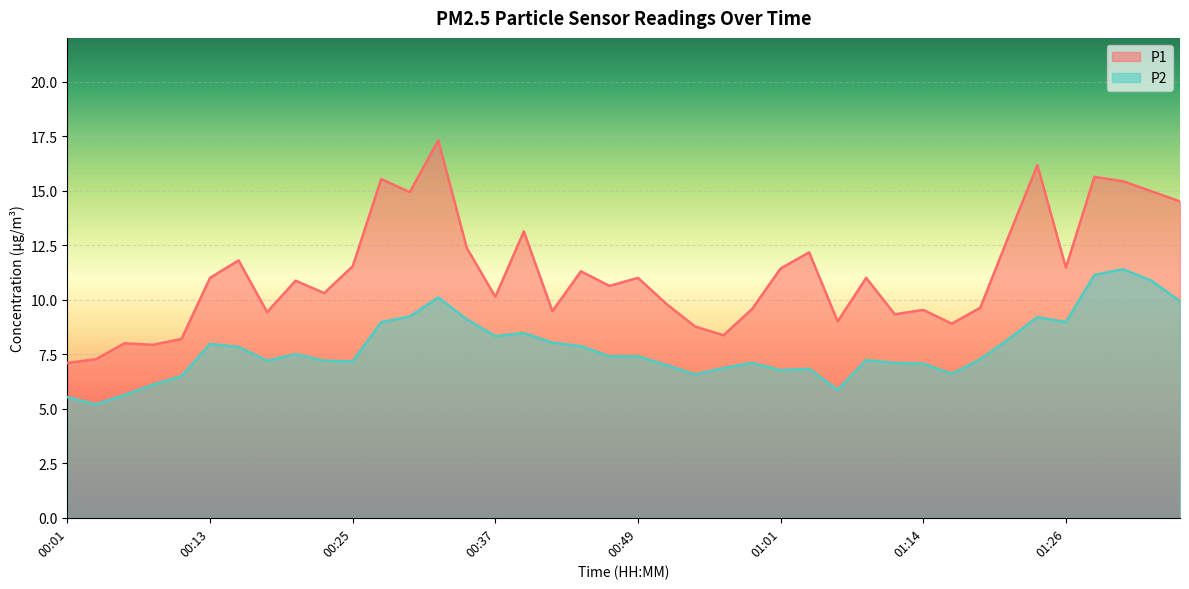

Where does the P1 series first go above 11?

00:15